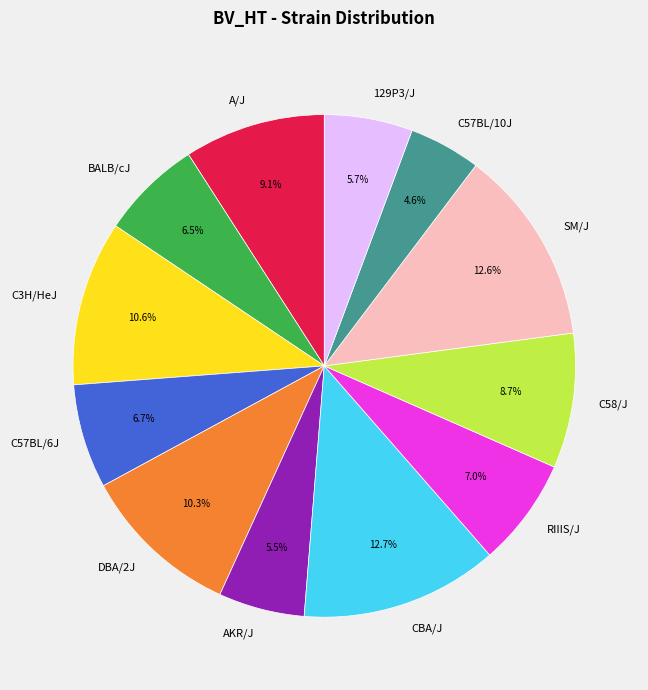

Which slice is the smallest?

C57BL/10J